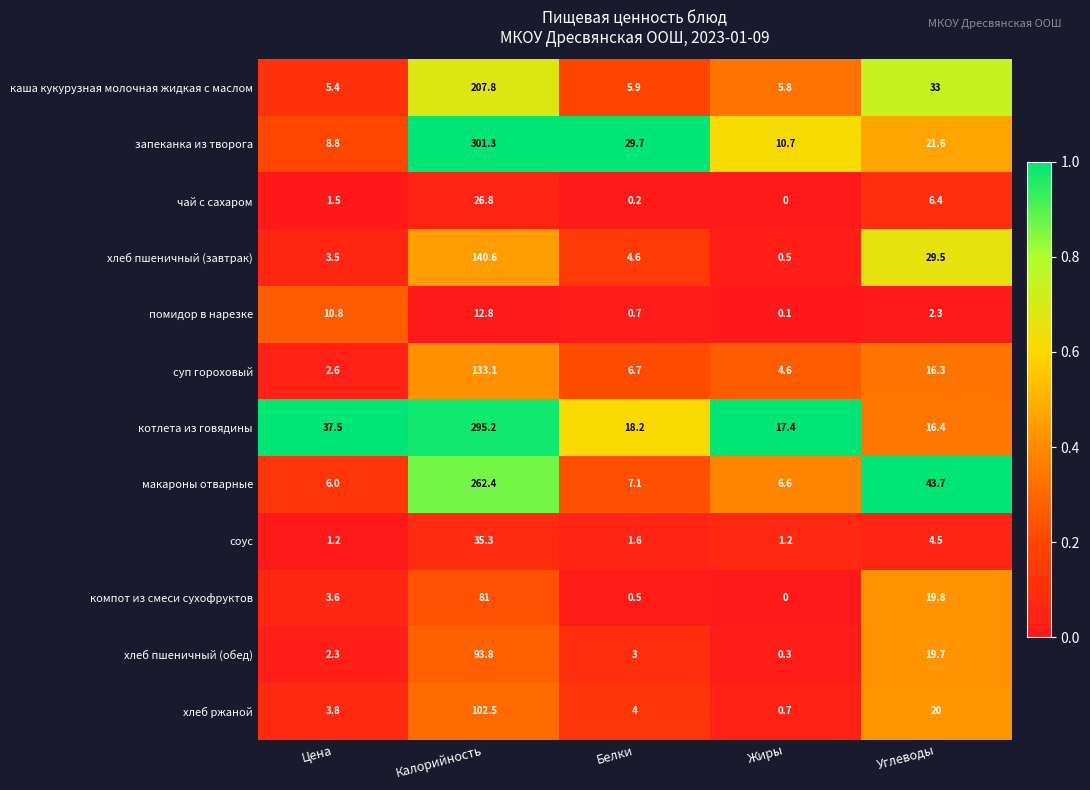

What is the difference between the maximum and minimum values in the хлеб пшеничный (завтрак) series?

140.1